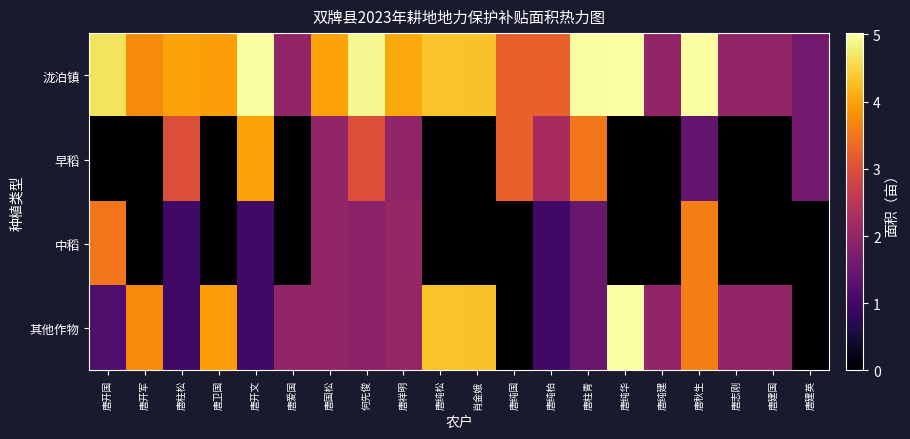

How many distinct data groups are displayed?

4